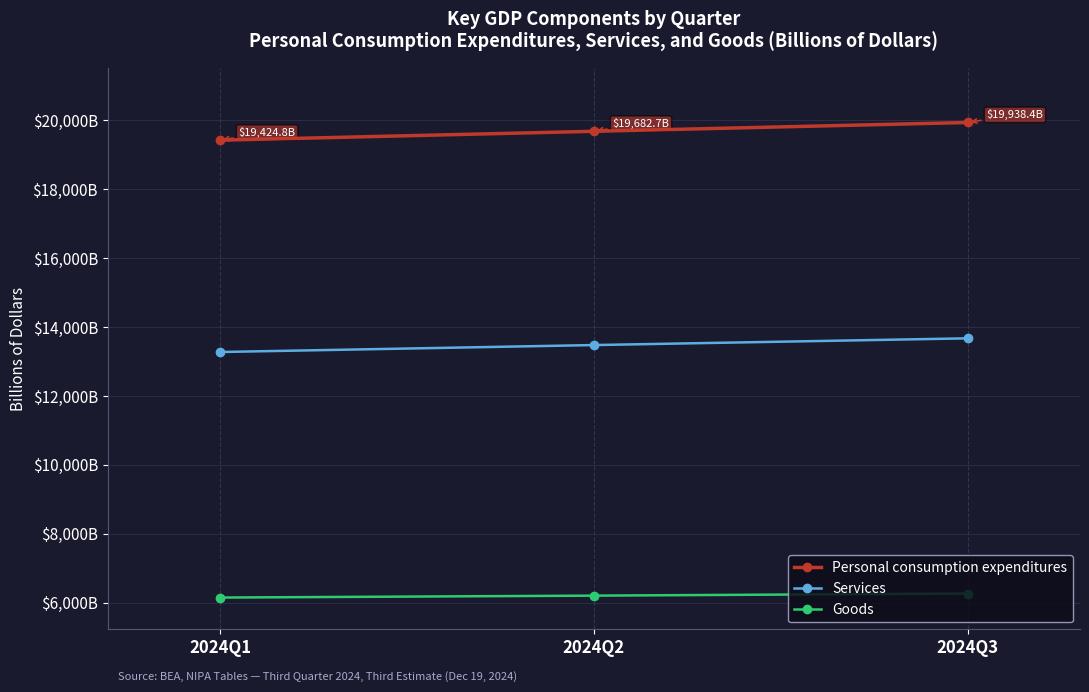

What are all the series names shown in the legend?

Personal consumption expenditures, Services, Goods